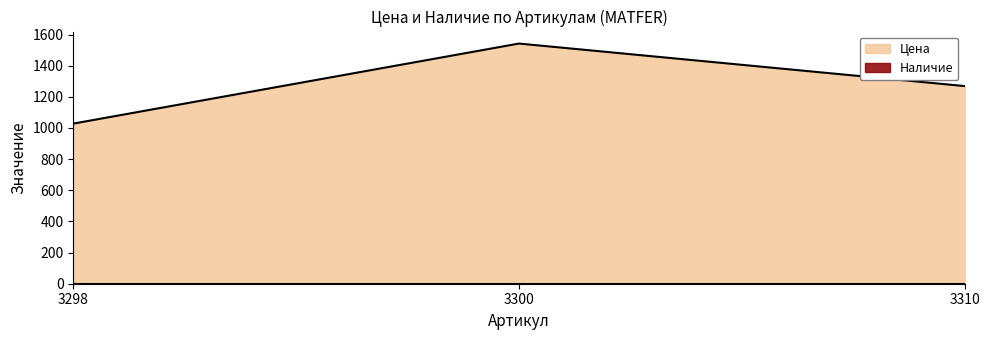

What is the difference between the second highest and minimum values?

241